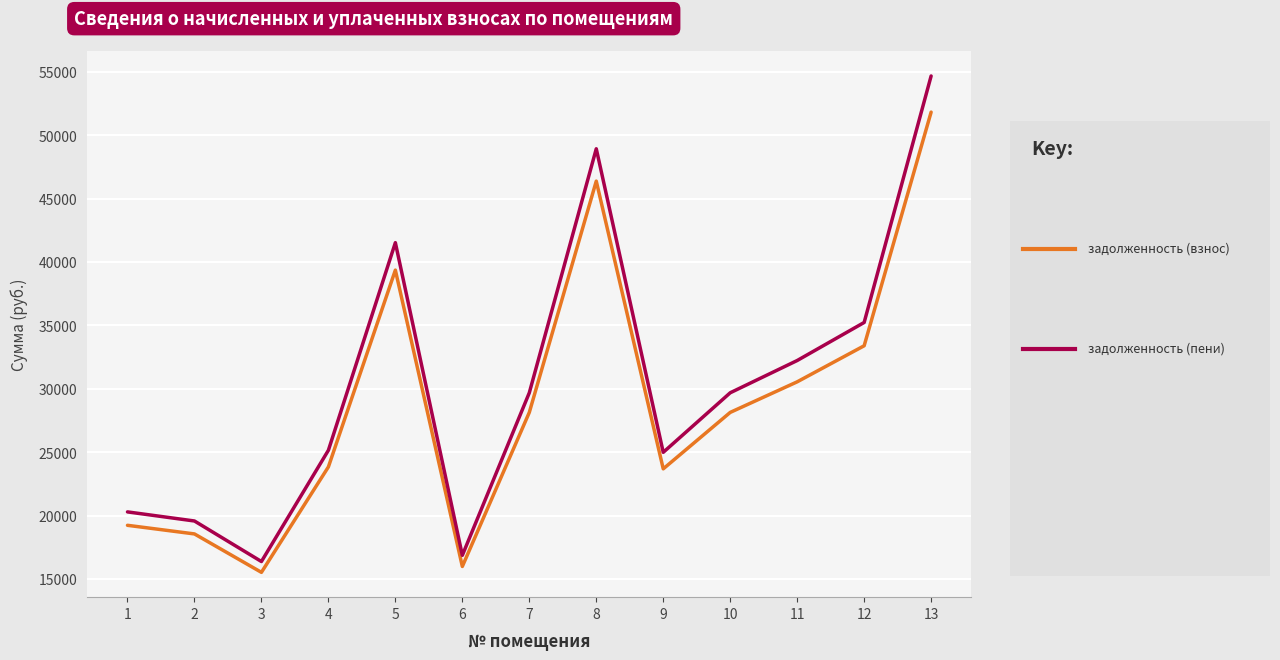

What is the greatest value displayed?

54679.5